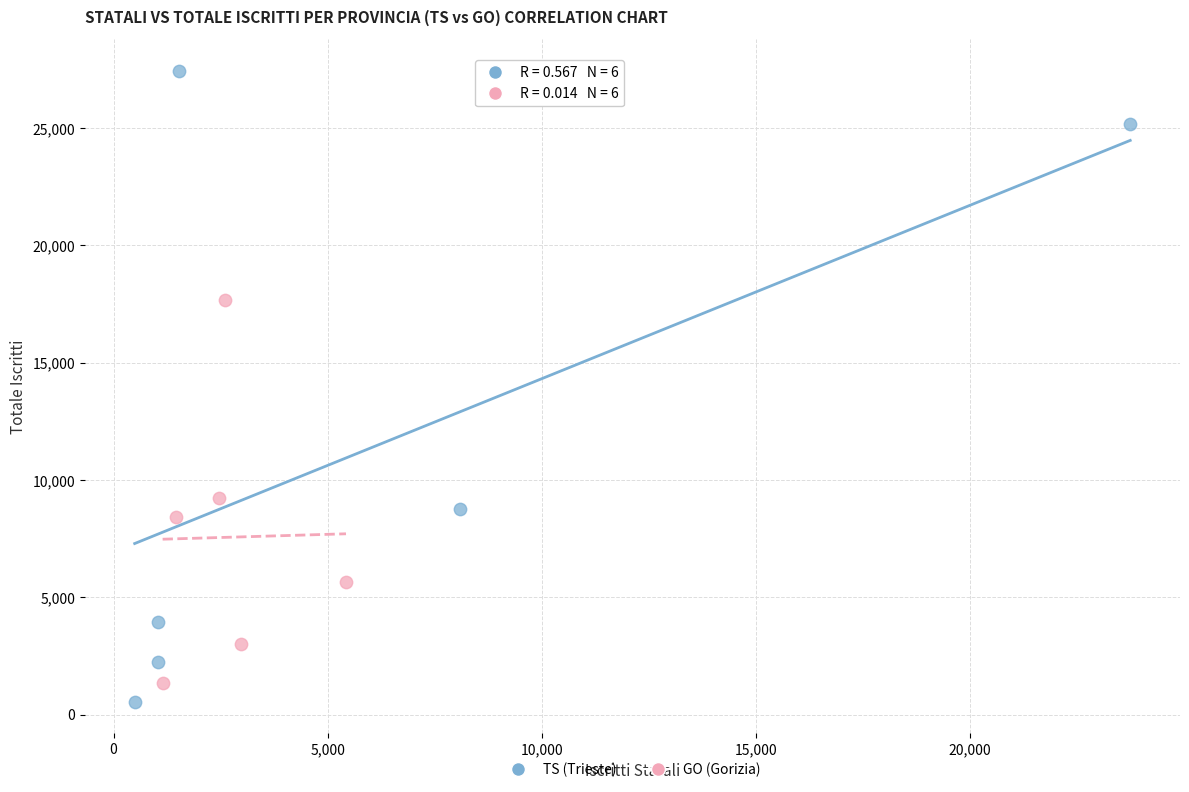

Which series has the widest spread of Y values?

TS (Trieste)